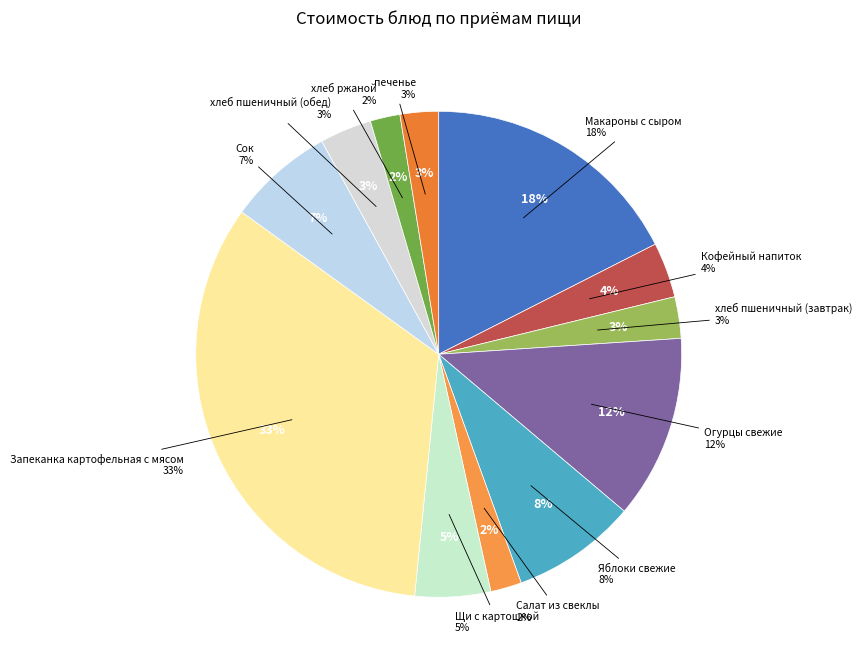

What percentage is the Огурцы свежие slice, to the nearest percent?

12%